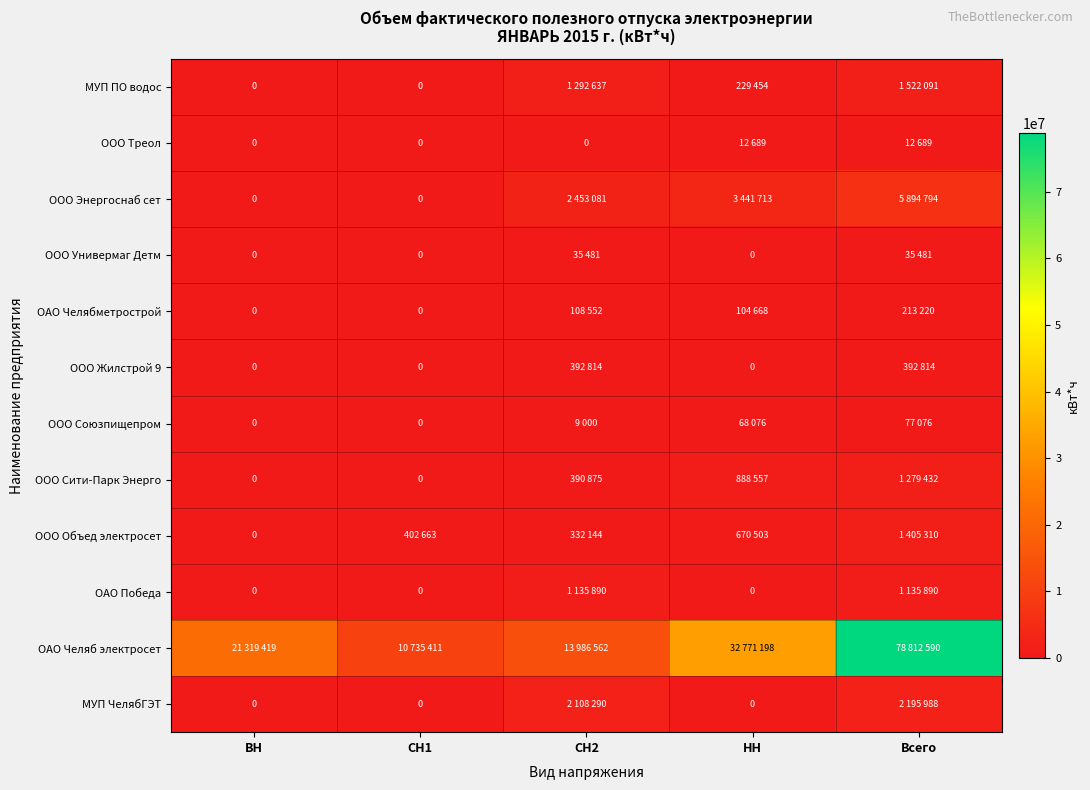

True or false: ООО Жилстрой 9 has a value of 392814 at СН2.

True